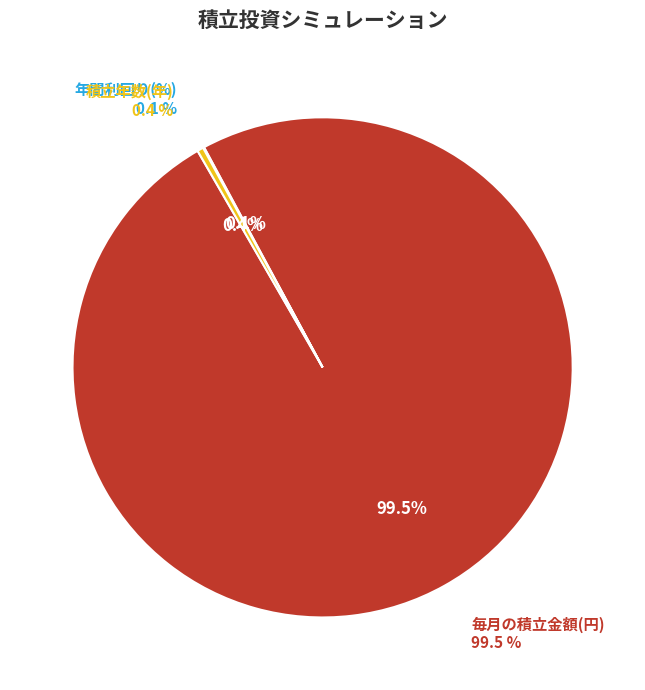

What percentage is NOT represented by 毎月の積立金額(円)?

0.5%